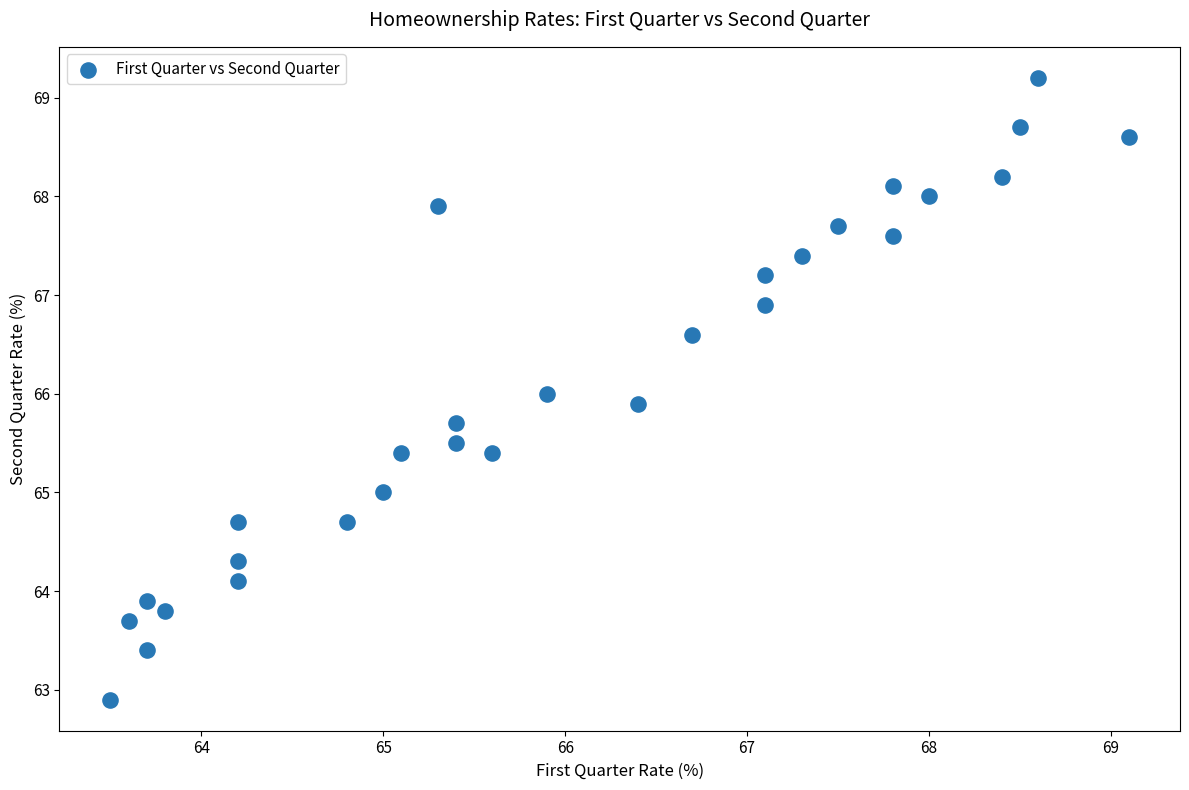

What is the range of X values (max minus min)?

5.6